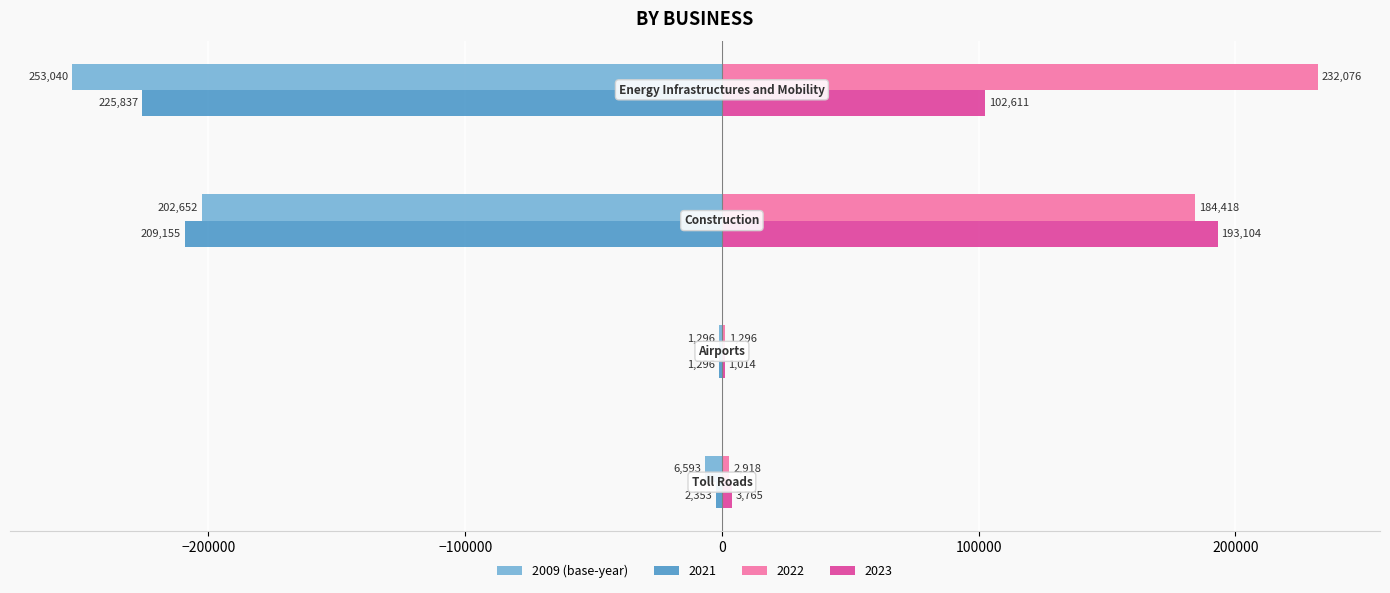

Which series has the largest total across all categories?

2022